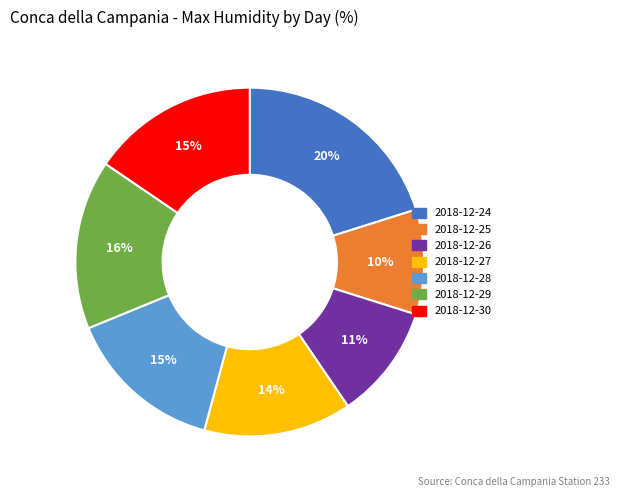

What is the largest slice in the pie chart?

2018-12-24